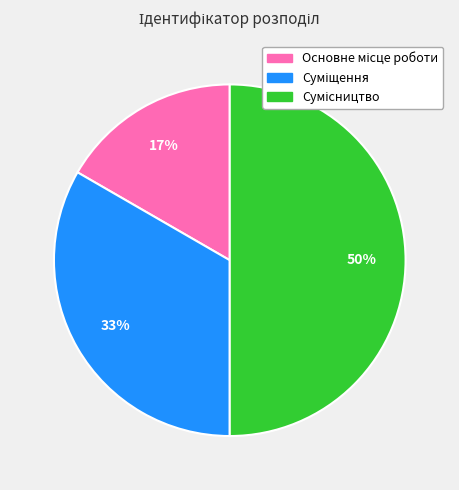

To the nearest percent, what is the average slice percentage?

33%